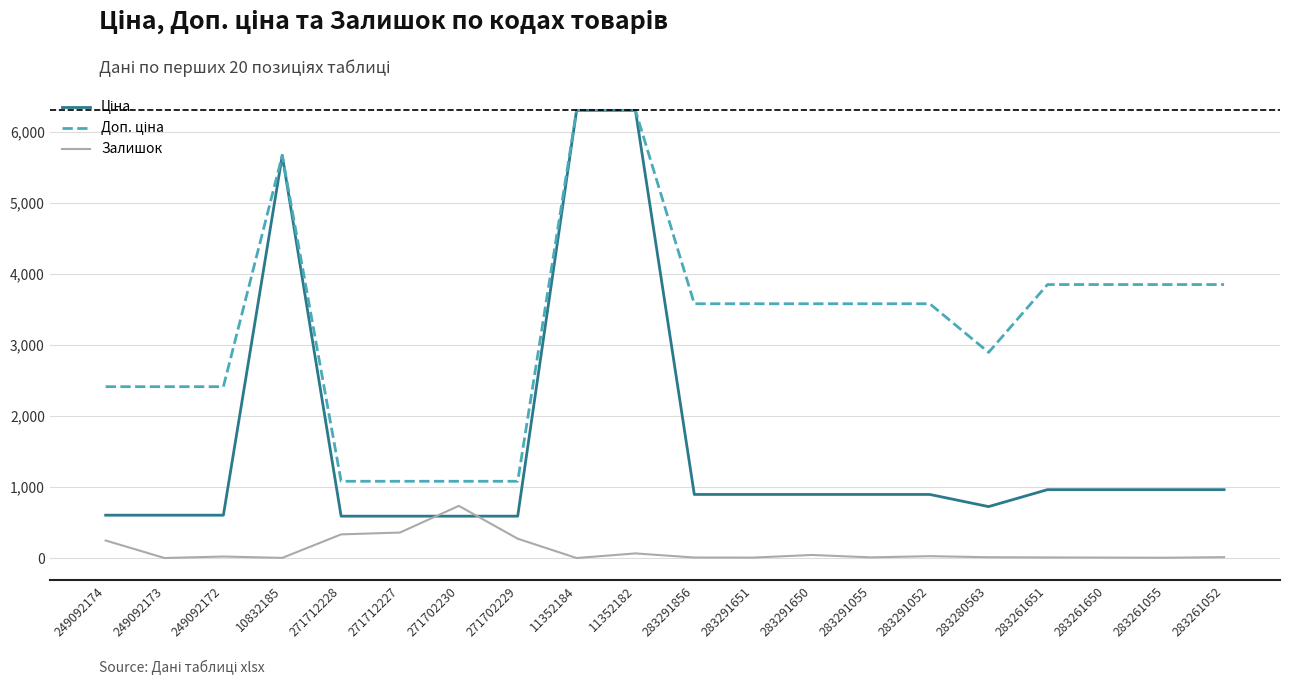

What position from the right is 271702230?

14